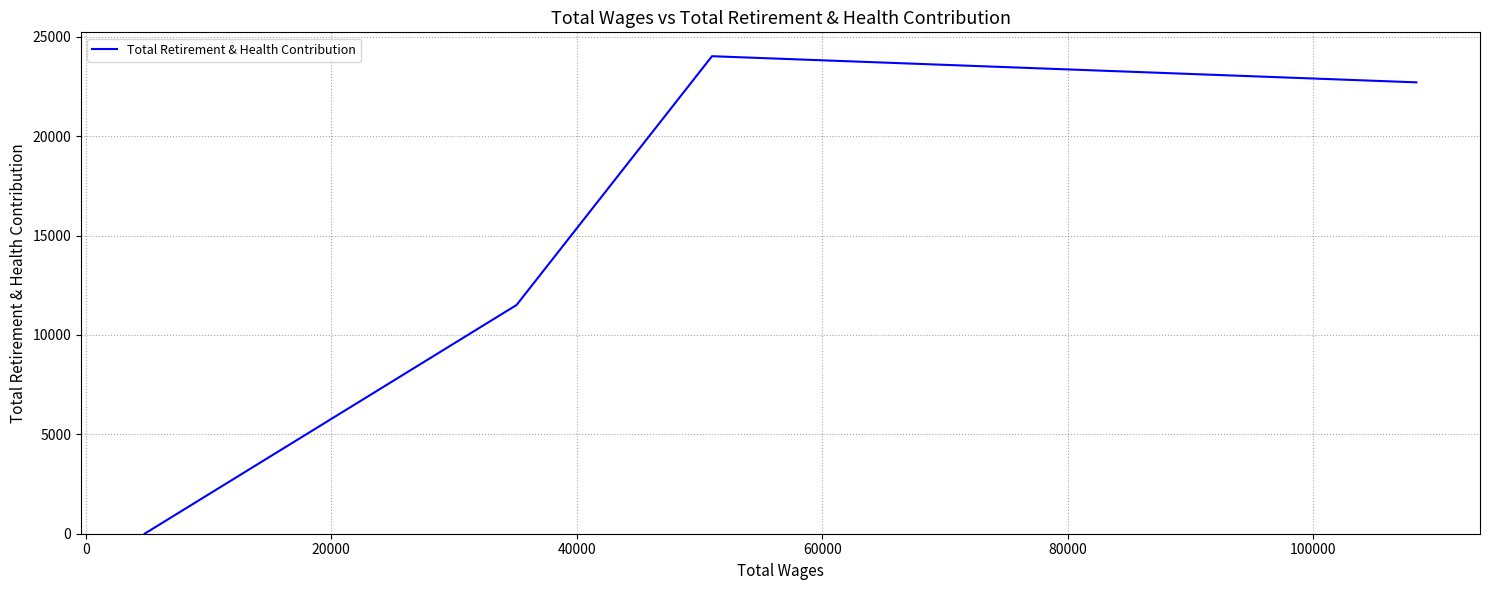

Is this an area chart (filled region under the line)?

No